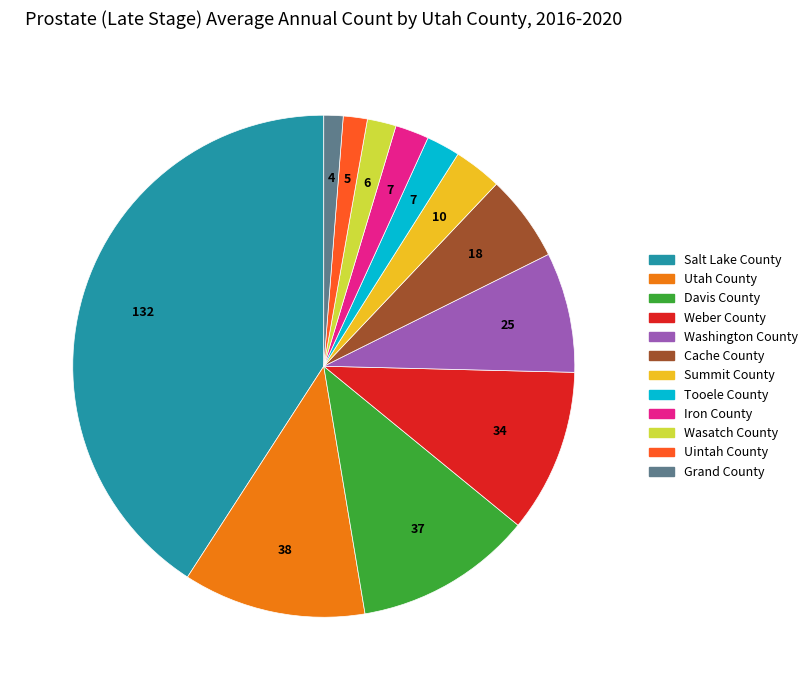

How many segments does this pie chart have?

12